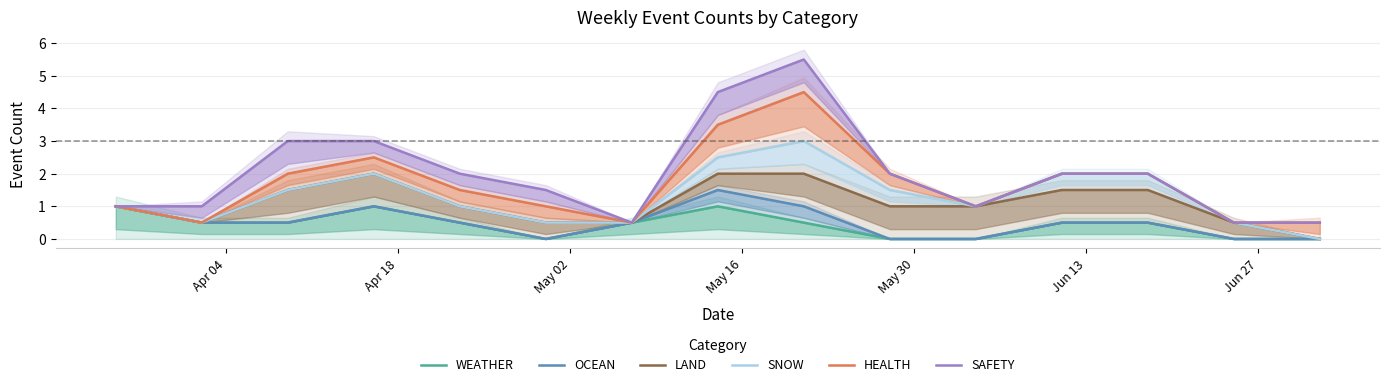

What is the difference between the highest and lowest values at Jun 13?

1.5